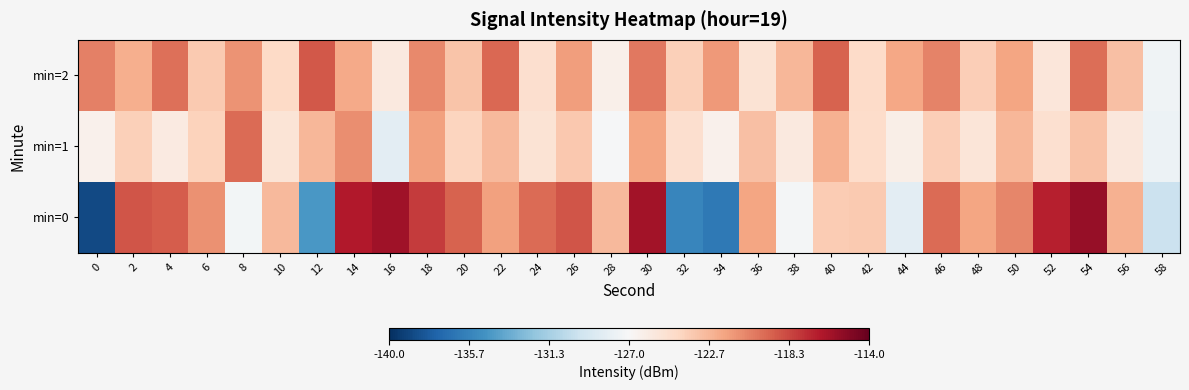

What is the difference between the highest and lowest values at 54?

7.5